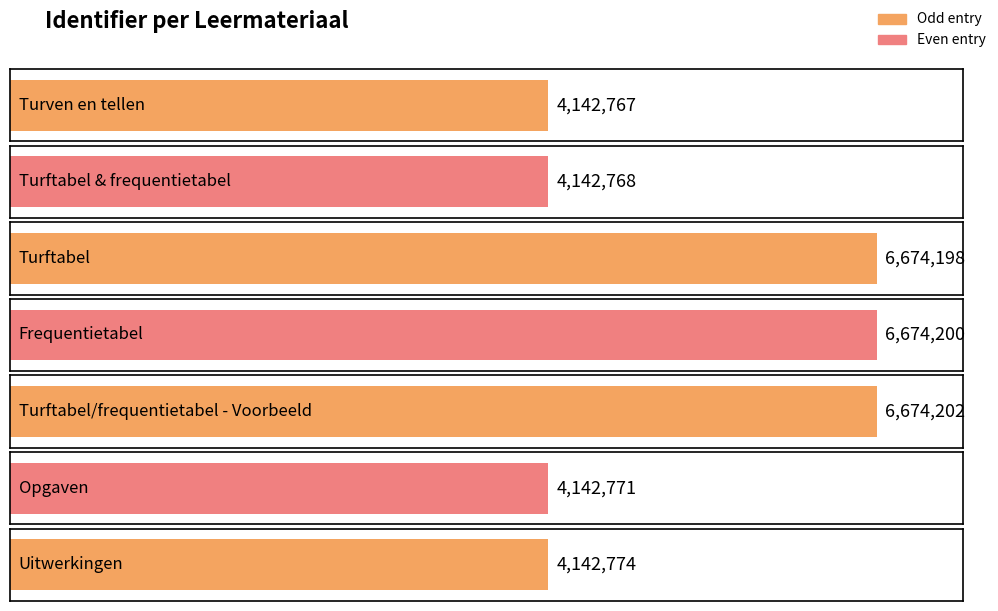

The value at Uitwerkingen is 4142774. True or false?

True